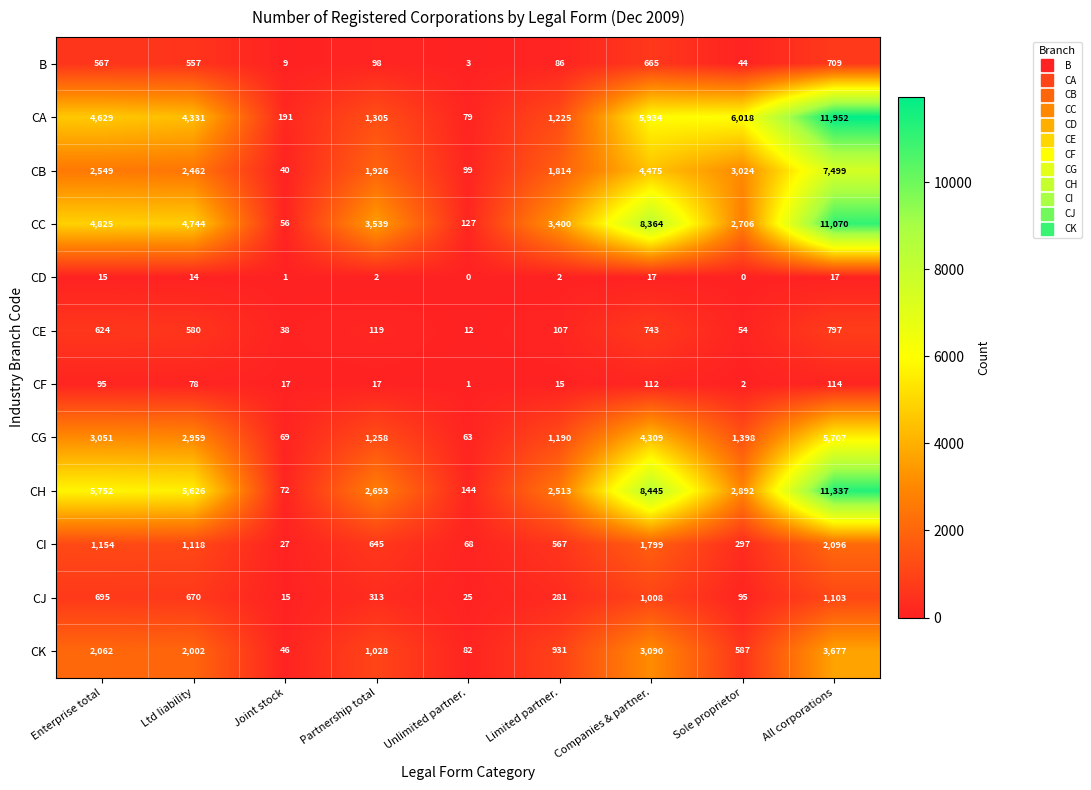

What is the total value across all series at Joint stock?

581